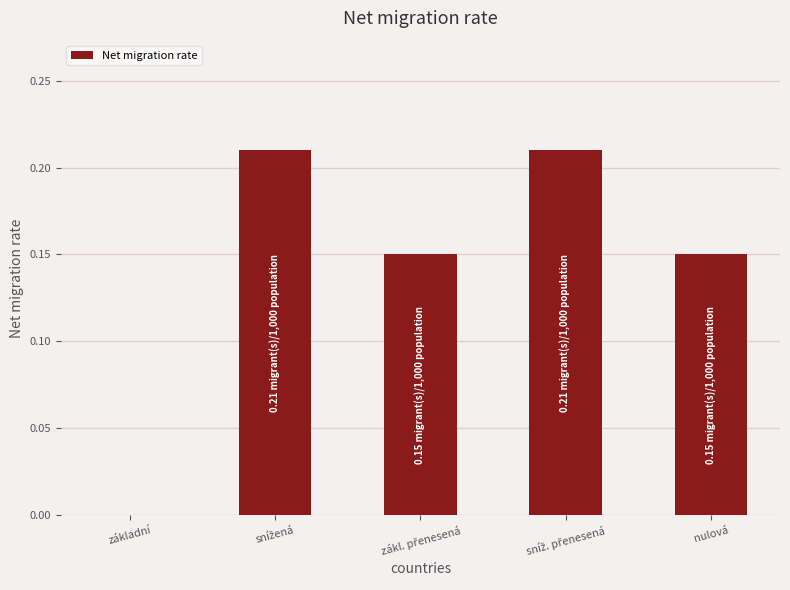

What is the sum of all values?

0.7